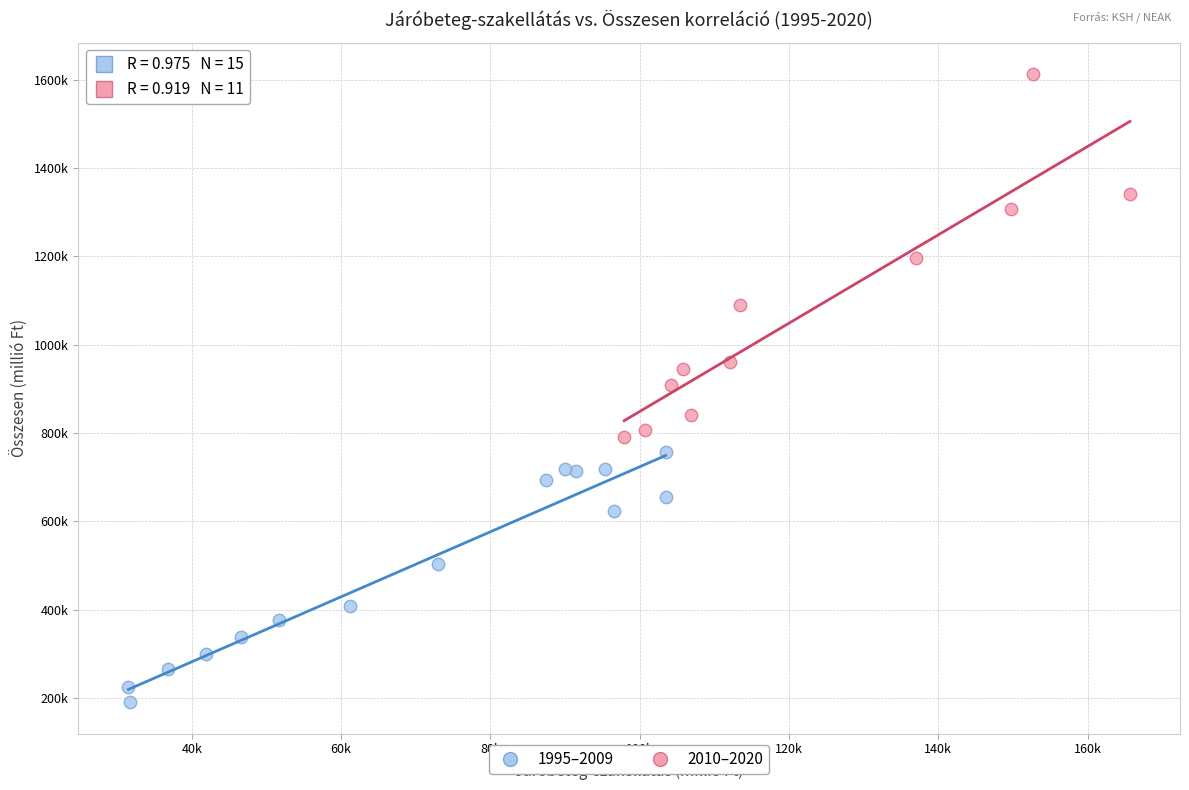

Which series reaches the minimum Y coordinate?

1995–2009